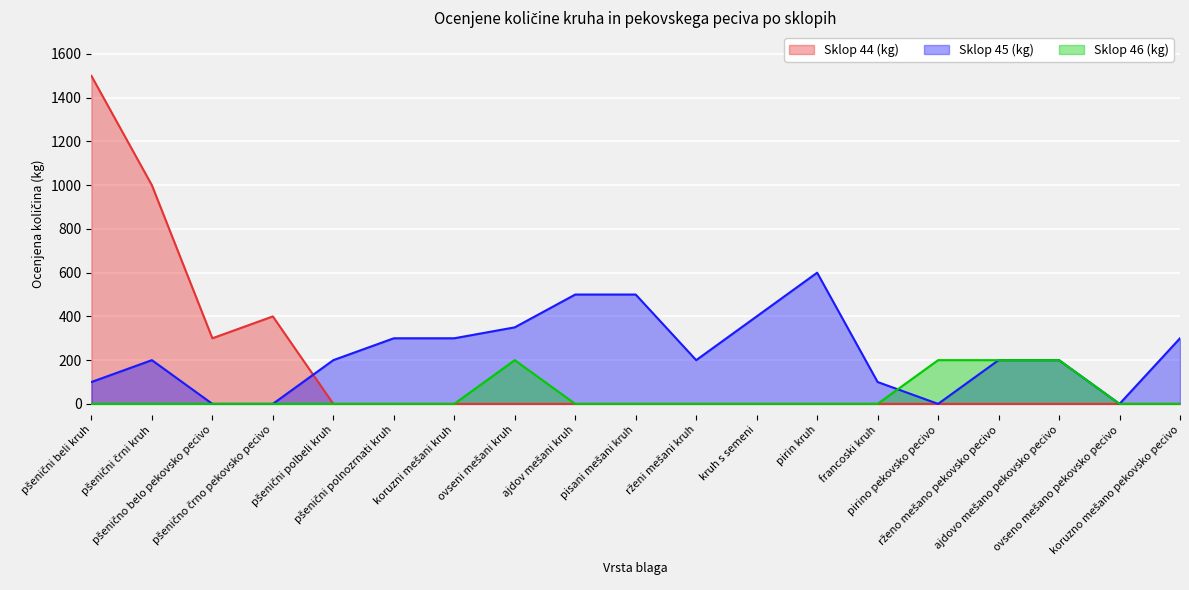

Which category has the highest value across all series?

pšenični beli kruh